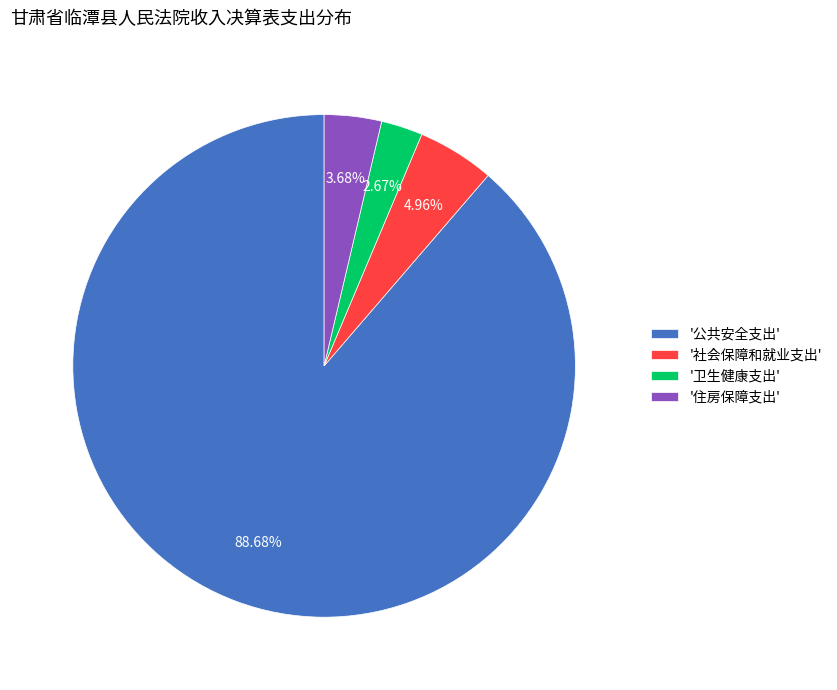

Rank the categories by value from lowest to highest.

'卫生健康支出', '住房保障支出', '社会保障和就业支出', '公共安全支出'